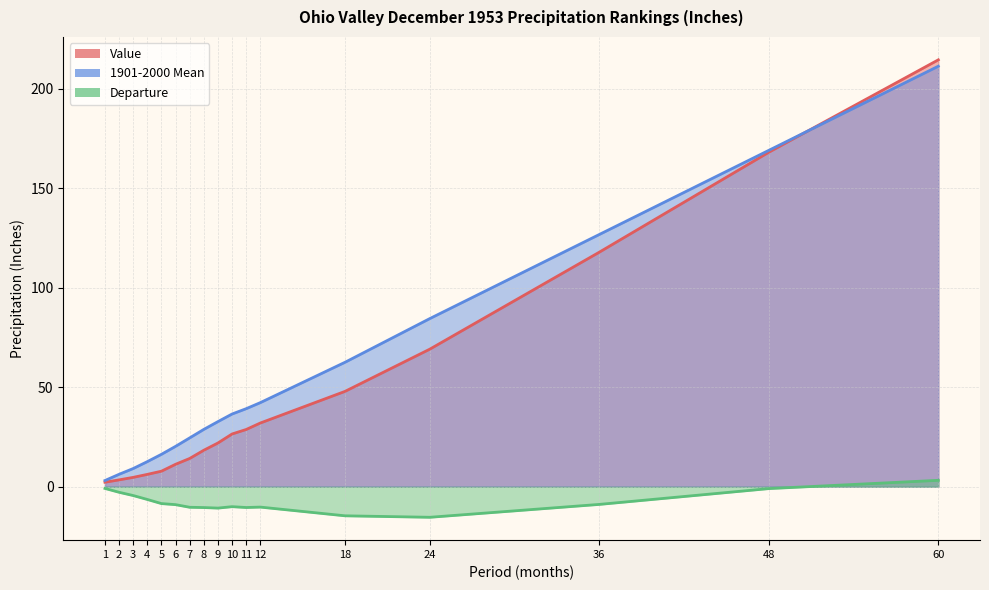

True or false: Departure and Value cross at least once.

False